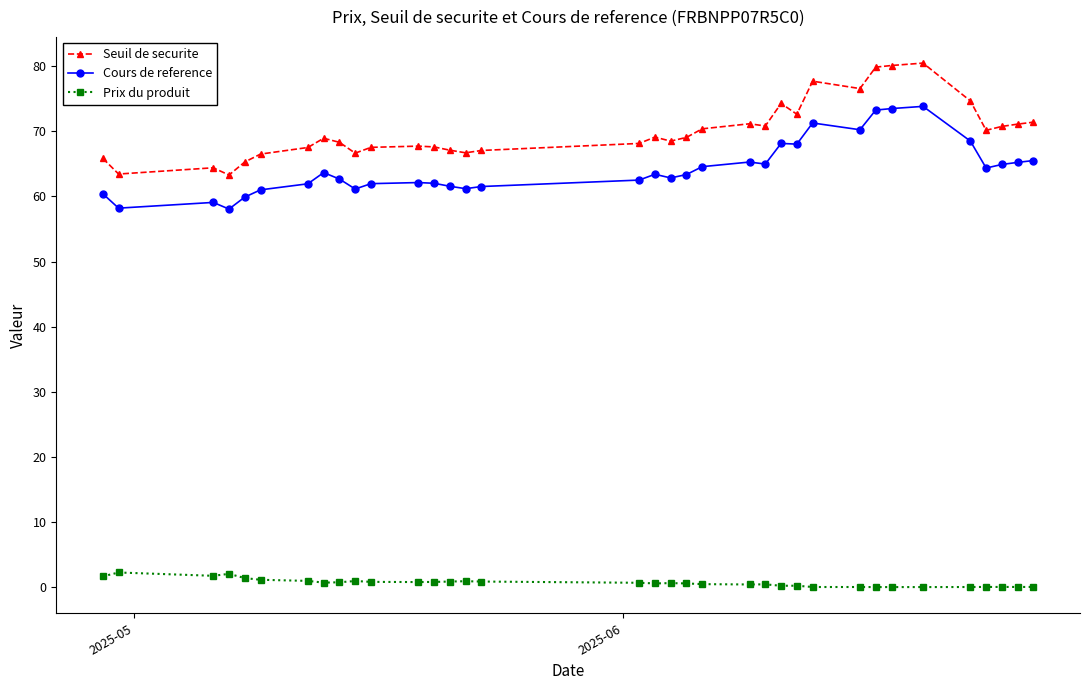

True or false: Prix du produit has more than 1 points higher than both neighbors.

True